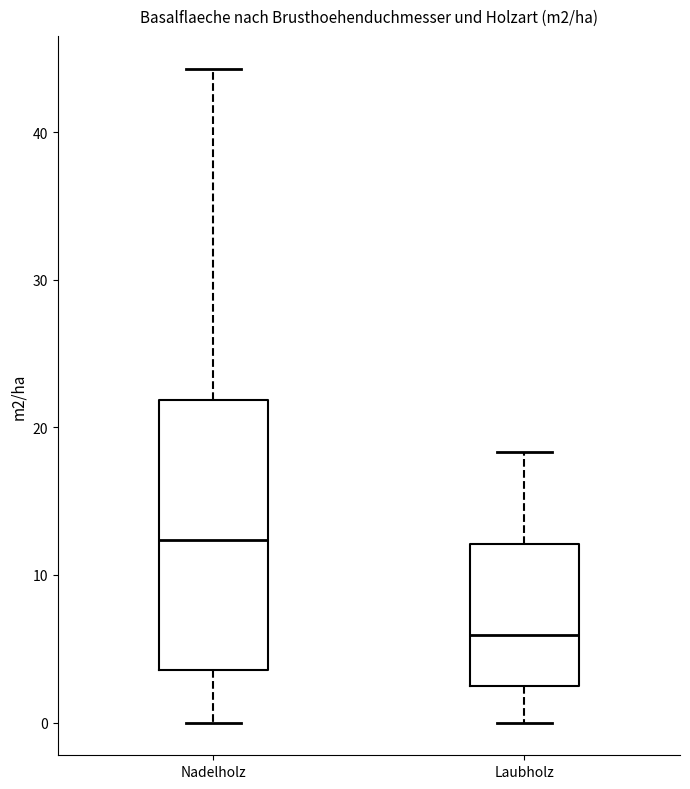

Which box's median line is the lowest?

Laubholz